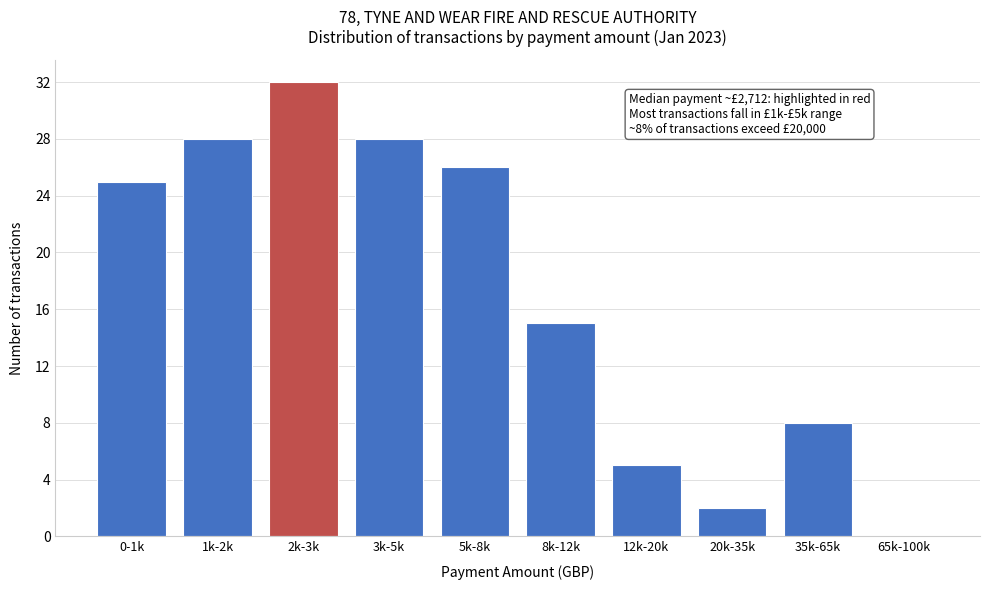

Reading left to right, what are all the values shown in this chart?

0-1k=25	1k-2k=28	2k-3k=32	3k-5k=28	5k-8k=26	8k-12k=15	12k-20k=5	20k-35k=2	35k-65k=8	65k-100k=0